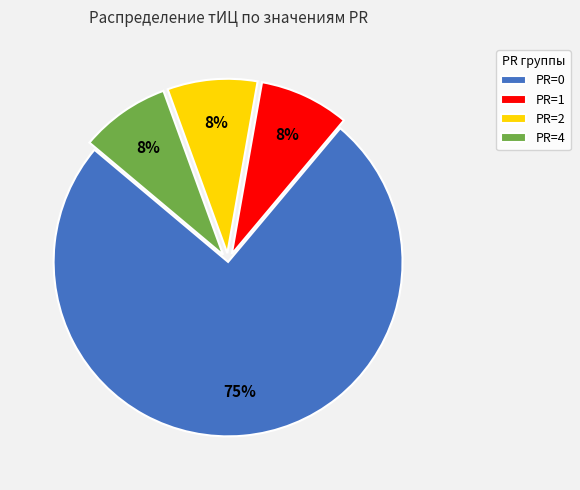

Which slice is the largest?

PR=0